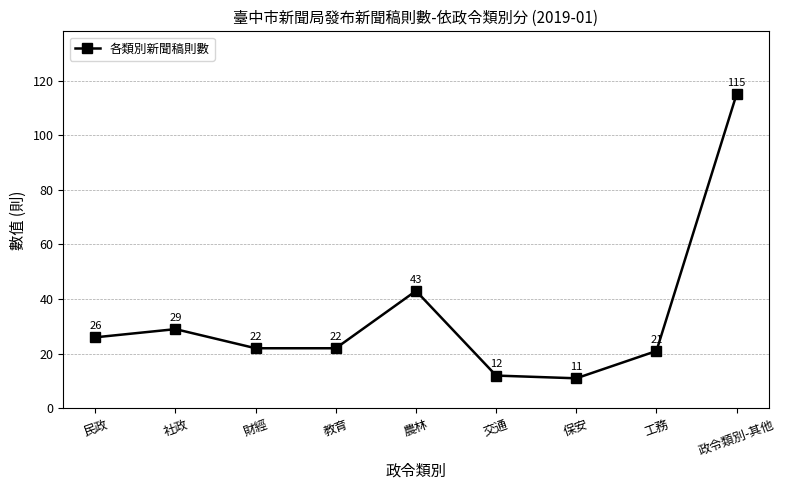

What is the average value?

33